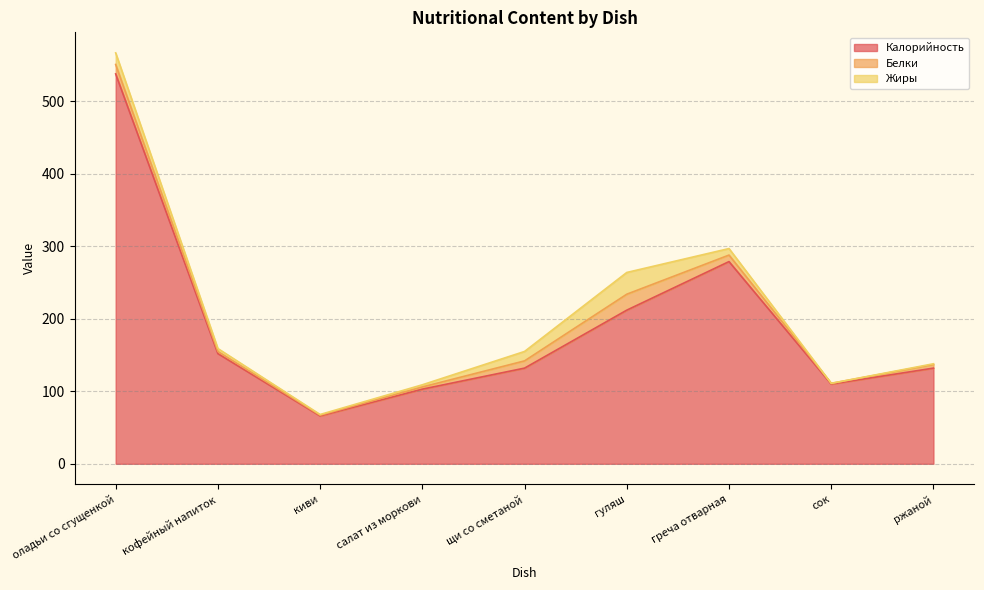

Rank the categories by Жиры value from lowest to highest.

сок, киви, ржаной, салат из моркови, кофейный напиток, греча отварная, щи со сметаной, оладьи со сгущенкой, гуляш